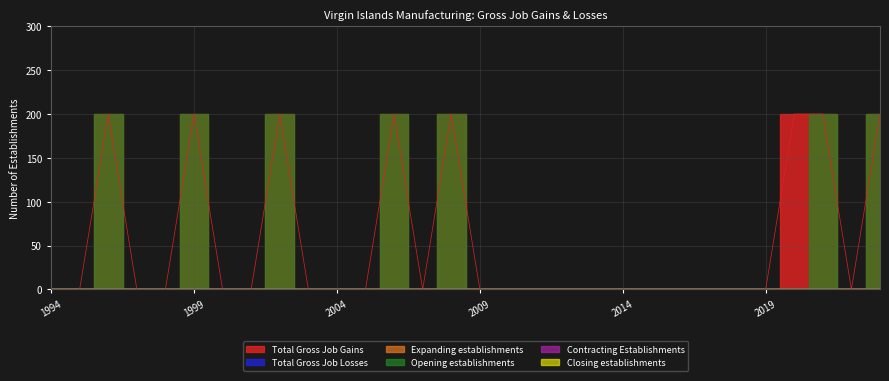

Which series has the largest total across all categories?

Total Gross Job Gains